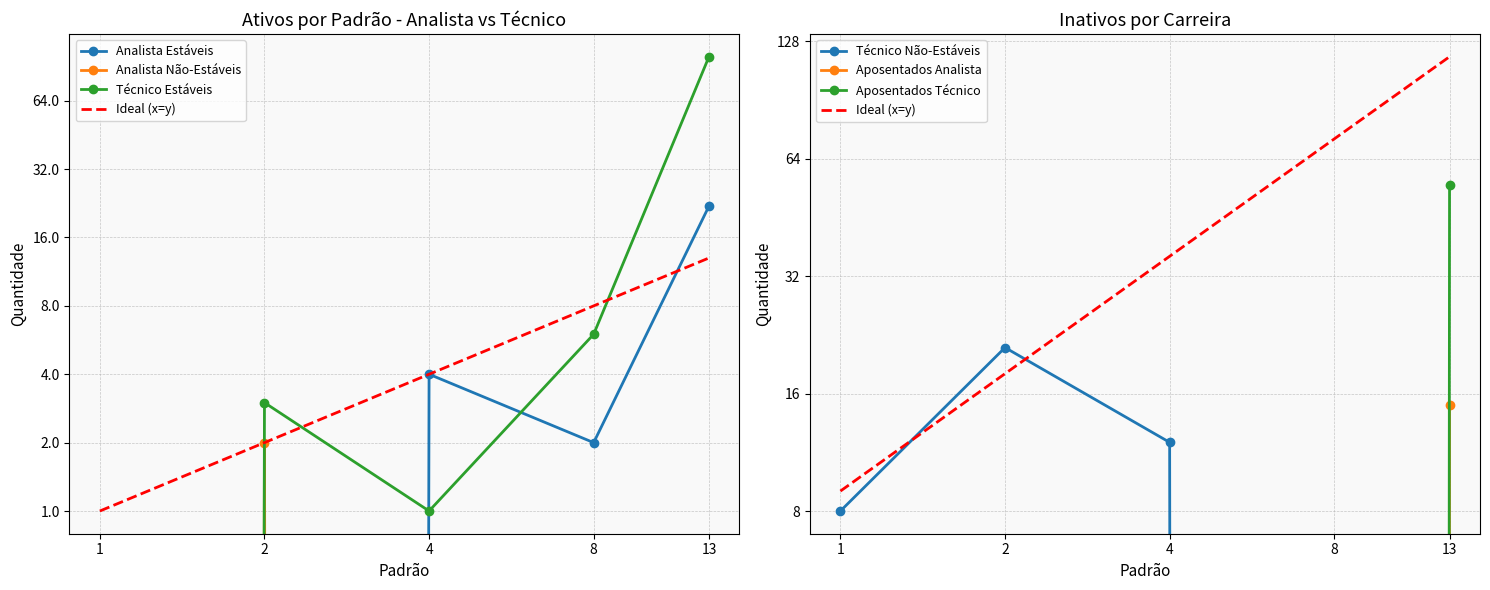

At which category is the sum across all series the highest?

13